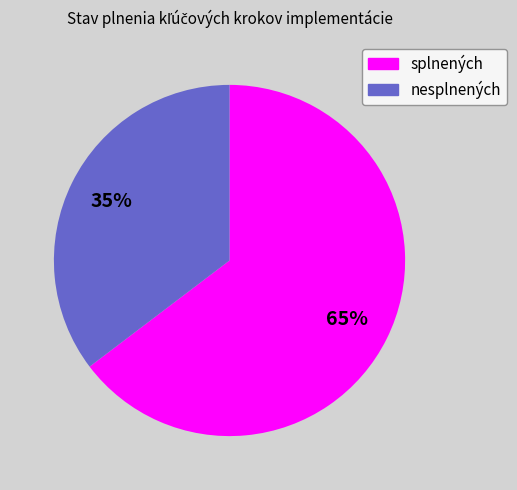

Count the number of slices in the pie.

2